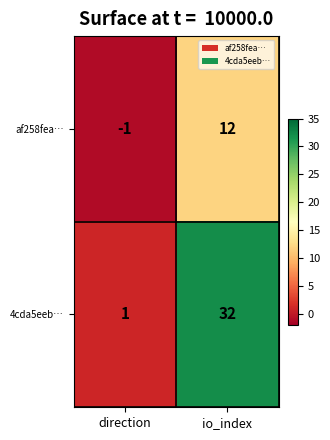

How many values in af258fea… are below zero?

1